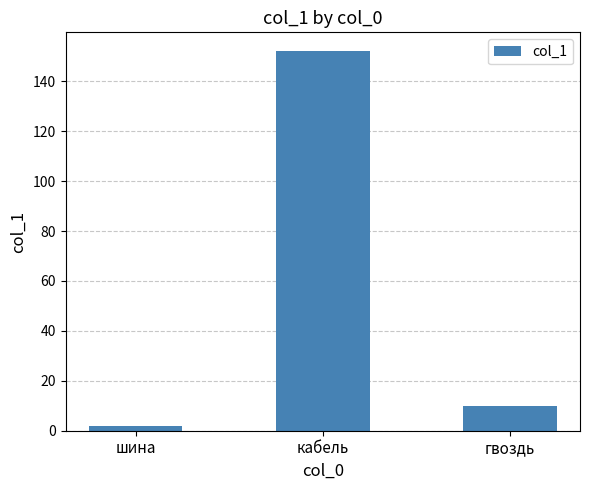

Rank the categories by value from lowest to highest.

шина, гвоздь, кабель